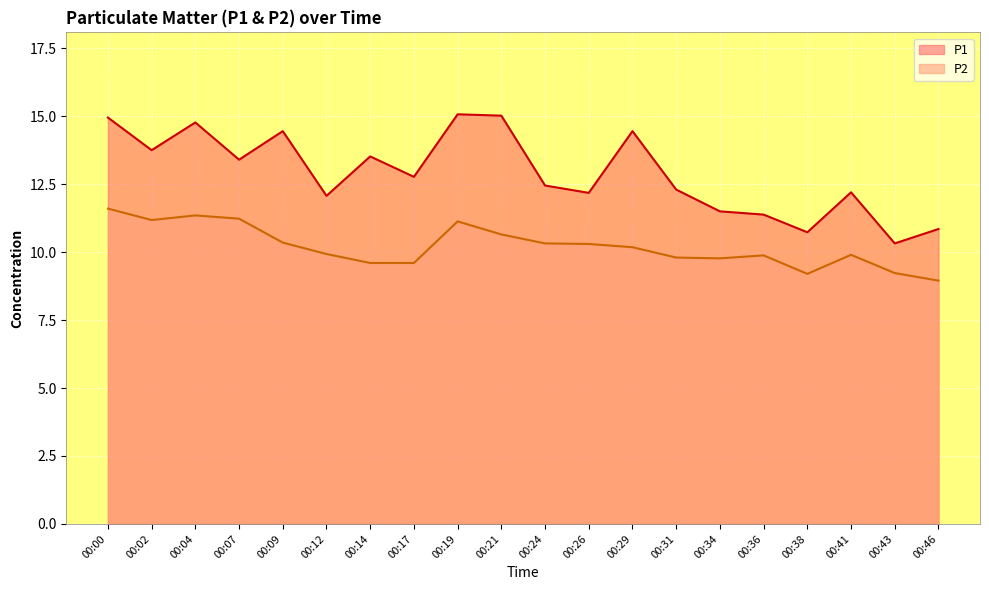

Does the chart display data point markers on the line(s)?

No